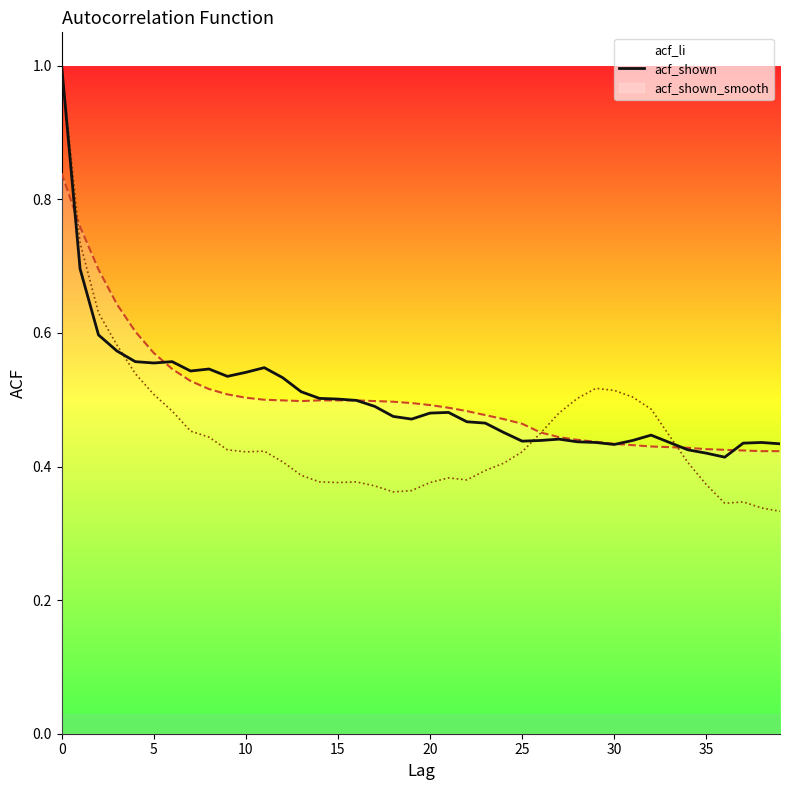

Does the chart have visible grid lines?

No